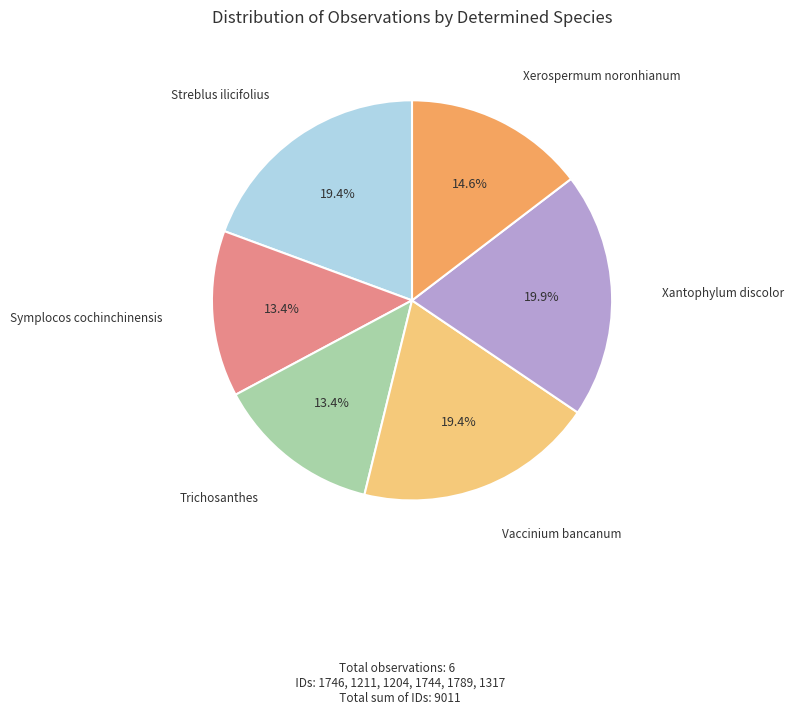

Does any single category account for the majority?

No